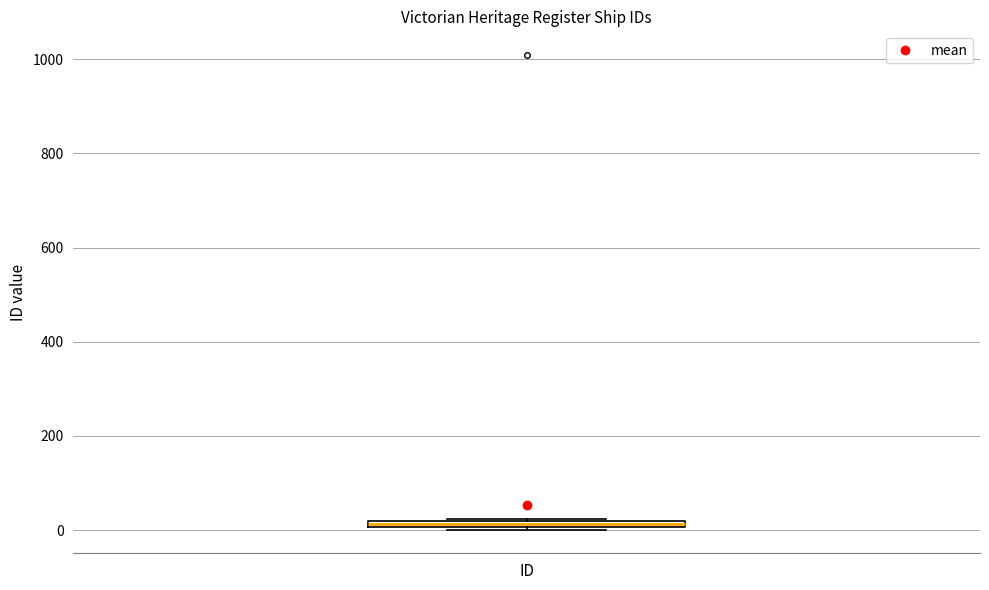

Where is the upper edge of the box for ID on the y-axis? The values are not printed on the chart, so give them approximately, as read against the axis.

20